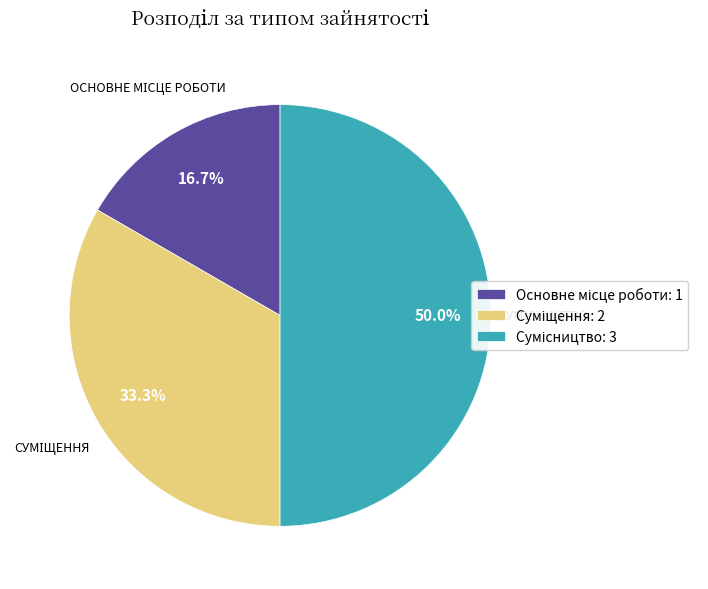

Do Сумісництво and Основне місце роботи together represent more than half of the pie?

Yes